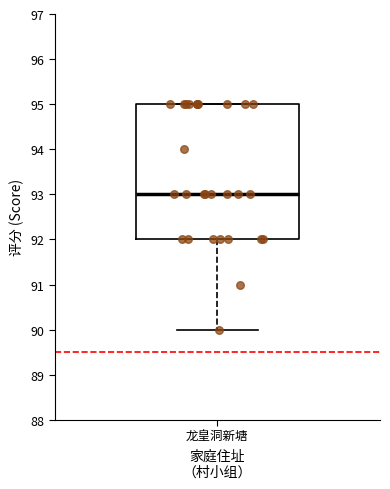

Read this box plot against the y-axis: the position of the median line, the range covered by the box, and the ends of both whiskers. The values are not printed on the chart, so give them approximately, as read against the axis.

median 93, box 92 to 95, whiskers 90 to 95